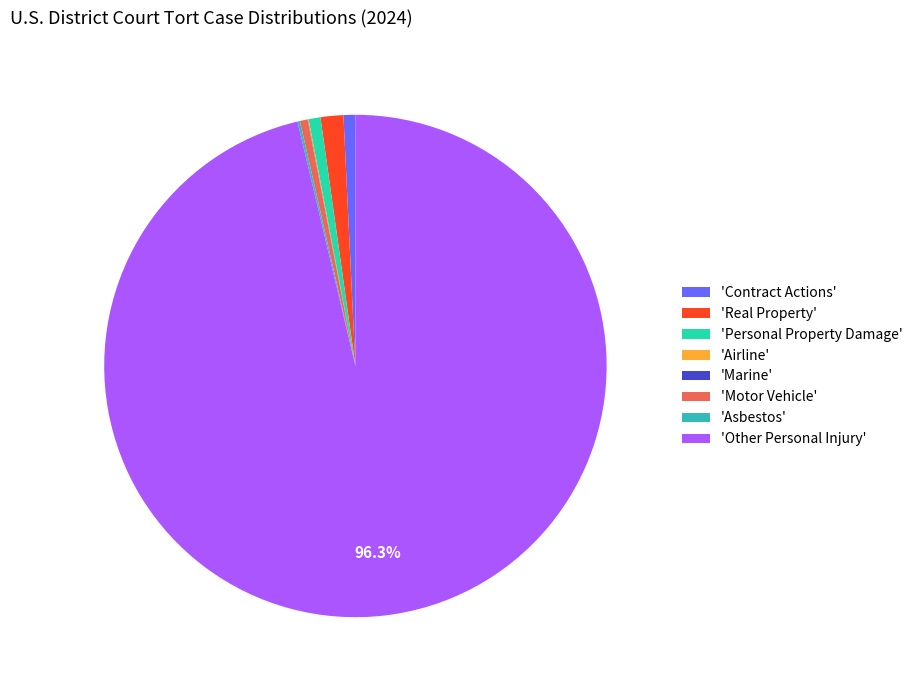

Which slice is the largest?

'Other Personal Injury'